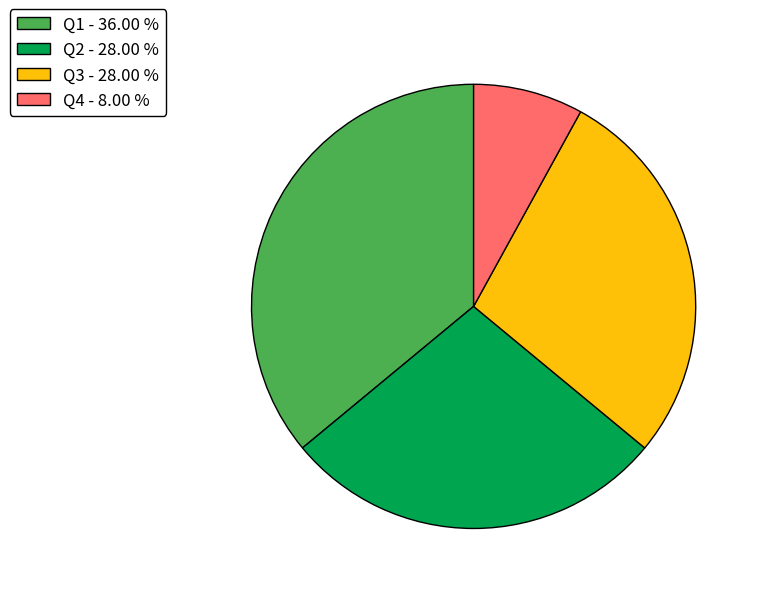

Combined, do Q1 and Q2 account for over 50%?

Yes